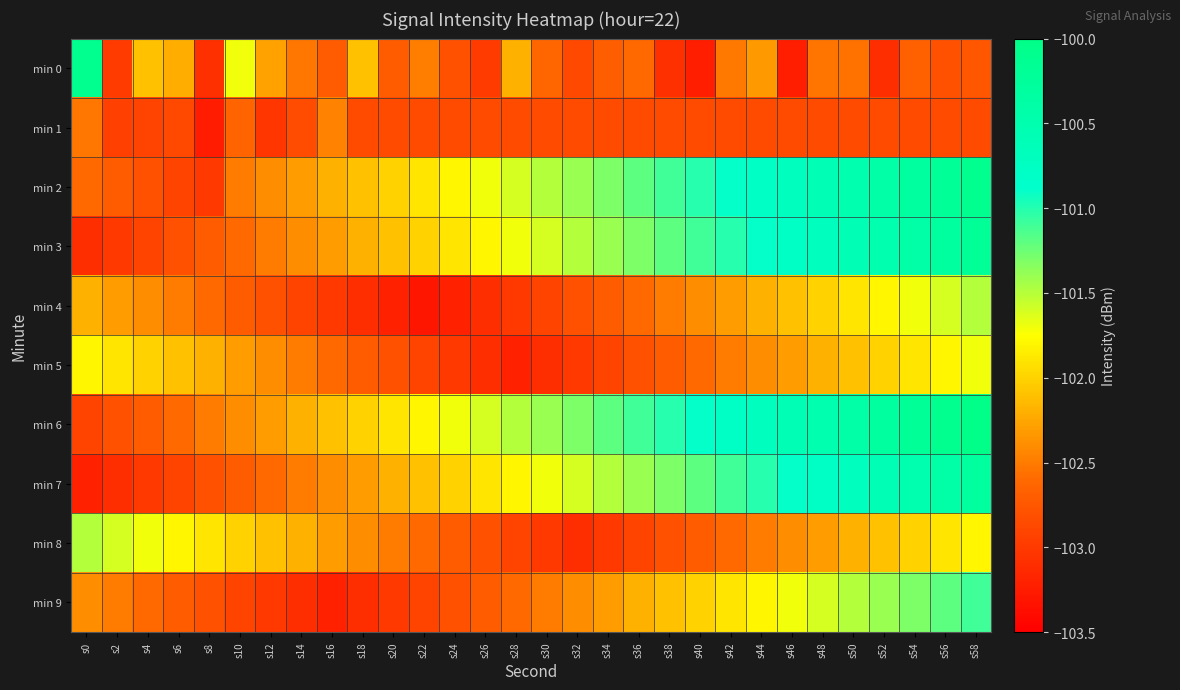

Reading left to right, transcribe all the data shown in this chart.

min 0: s0=-100.1	s2=-103.0	s4=-102.1	s6=-102.2	s8=-103.1	s10=-101.7	s12=-102.3	s14=-102.5	s16=-102.7	s18=-102.1	s20=-102.7	s22=-102.5	s24=-102.8	s26=-103.0	s28=-102.2	s30=-102.6	s32=-102.9	s34=-102.7	s36=-102.6	s38=-103.1	s40=-103.2	s42=-102.5	s44=-102.3	s46=-103.2	s48=-102.5	s50=-102.6	s52=-103.1	s54=-102.7	s56=-102.8	s58=-102.8
min 1: s0=-102.5	s2=-103.0	s4=-102.9	s6=-102.9	s8=-103.2	s10=-102.6	s12=-103.0	s14=-102.8	s16=-102.5	s18=-102.8	s20=-102.8	s22=-102.8	s24=-102.8	s26=-102.8	s28=-102.8	s30=-102.8	s32=-102.8	s34=-102.8	s36=-102.8	s38=-102.8	s40=-102.8	s42=-102.8	s44=-102.8	s46=-102.8	s48=-102.8	s50=-102.8	s52=-102.8	s54=-102.8	s56=-102.8	s58=-102.8
min 2: s0=-102.6	s2=-102.7	s4=-102.8	s6=-102.9	s8=-103.0	s10=-102.5	s12=-102.4	s14=-102.3	s16=-102.2	s18=-102.1	s20=-102.0	s22=-101.9	s24=-101.8	s26=-101.7	s28=-101.6	s30=-101.5	s32=-101.4	s34=-101.3	s36=-101.2	s38=-101.1	s40=-101.0	s42=-100.9	s44=-100.8	s46=-100.7	s48=-100.6	s50=-100.5	s52=-100.4	s54=-100.3	s56=-100.2	s58=-100.1
min 3: s0=-103.1	s2=-103.0	s4=-102.9	s6=-102.8	s8=-102.7	s10=-102.6	s12=-102.5	s14=-102.4	s16=-102.3	s18=-102.2	s20=-102.1	s22=-102.0	s24=-101.9	s26=-101.8	s28=-101.7	s30=-101.6	s32=-101.5	s34=-101.4	s36=-101.3	s38=-101.2	s40=-101.1	s42=-101.0	s44=-100.9	s46=-100.8	s48=-100.7	s50=-100.6	s52=-100.5	s54=-100.4	s56=-100.3	s58=-100.2
min 4: s0=-102.2	s2=-102.3	s4=-102.4	s6=-102.5	s8=-102.6	s10=-102.7	s12=-102.8	s14=-102.9	s16=-103.0	s18=-103.1	s20=-103.2	s22=-103.3	s24=-103.2	s26=-103.1	s28=-103.0	s30=-102.9	s32=-102.8	s34=-102.7	s36=-102.6	s38=-102.5	s40=-102.4	s42=-102.3	s44=-102.2	s46=-102.1	s48=-102.0	s50=-101.9	s52=-101.8	s54=-101.7	s56=-101.6	s58=-101.5
min 5: s0=-101.8	s2=-101.9	s4=-102.0	s6=-102.1	s8=-102.2	s10=-102.3	s12=-102.4	s14=-102.5	s16=-102.6	s18=-102.7	s20=-102.8	s22=-102.9	s24=-103.0	s26=-103.1	s28=-103.2	s30=-103.1	s32=-103.0	s34=-102.9	s36=-102.8	s38=-102.7	s40=-102.6	s42=-102.5	s44=-102.4	s46=-102.3	s48=-102.2	s50=-102.1	s52=-102.0	s54=-101.9	s56=-101.8	s58=-101.7
min 6: s0=-102.9	s2=-102.8	s4=-102.7	s6=-102.6	s8=-102.5	s10=-102.4	s12=-102.3	s14=-102.2	s16=-102.1	s18=-102.0	s20=-101.9	s22=-101.8	s24=-101.7	s26=-101.6	s28=-101.5	s30=-101.4	s32=-101.3	s34=-101.2	s36=-101.1	s38=-101.0	s40=-100.9	s42=-100.8	s44=-100.7	s46=-100.6	s48=-100.5	s50=-100.4	s52=-100.3	s54=-100.2	s56=-100.1	s58=-100.0
min 7: s0=-103.2	s2=-103.1	s4=-103.0	s6=-102.9	s8=-102.8	s10=-102.7	s12=-102.6	s14=-102.5	s16=-102.4	s18=-102.3	s20=-102.2	s22=-102.1	s24=-102.0	s26=-101.9	s28=-101.8	s30=-101.7	s32=-101.6	s34=-101.5	s36=-101.4	s38=-101.3	s40=-101.2	s42=-101.1	s44=-101.0	s46=-100.9	s48=-100.8	s50=-100.7	s52=-100.6	s54=-100.5	s56=-100.4	s58=-100.3
min 8: s0=-101.5	s2=-101.6	s4=-101.7	s6=-101.8	s8=-101.9	s10=-102.0	s12=-102.1	s14=-102.2	s16=-102.3	s18=-102.4	s20=-102.5	s22=-102.6	s24=-102.7	s26=-102.8	s28=-102.9	s30=-103.0	s32=-103.1	s34=-103.0	s36=-102.9	s38=-102.8	s40=-102.7	s42=-102.6	s44=-102.5	s46=-102.4	s48=-102.3	s50=-102.2	s52=-102.1	s54=-102.0	s56=-101.9	s58=-101.8
min 9: s0=-102.4	s2=-102.5	s4=-102.6	s6=-102.7	s8=-102.8	s10=-102.9	s12=-103.0	s14=-103.1	s16=-103.2	s18=-103.1	s20=-103.0	s22=-102.9	s24=-102.8	s26=-102.7	s28=-102.6	s30=-102.5	s32=-102.4	s34=-102.3	s36=-102.2	s38=-102.1	s40=-102.0	s42=-101.9	s44=-101.8	s46=-101.7	s48=-101.6	s50=-101.5	s52=-101.4	s54=-101.3	s56=-101.2	s58=-101.1